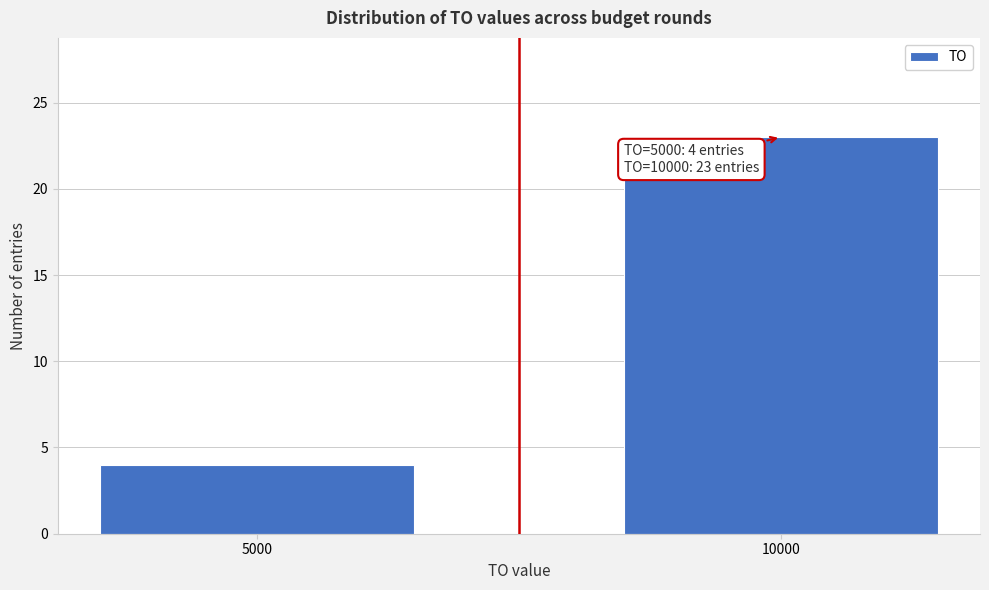

Reading right to left, extract all data points from this chart.

10000=23	5000=4